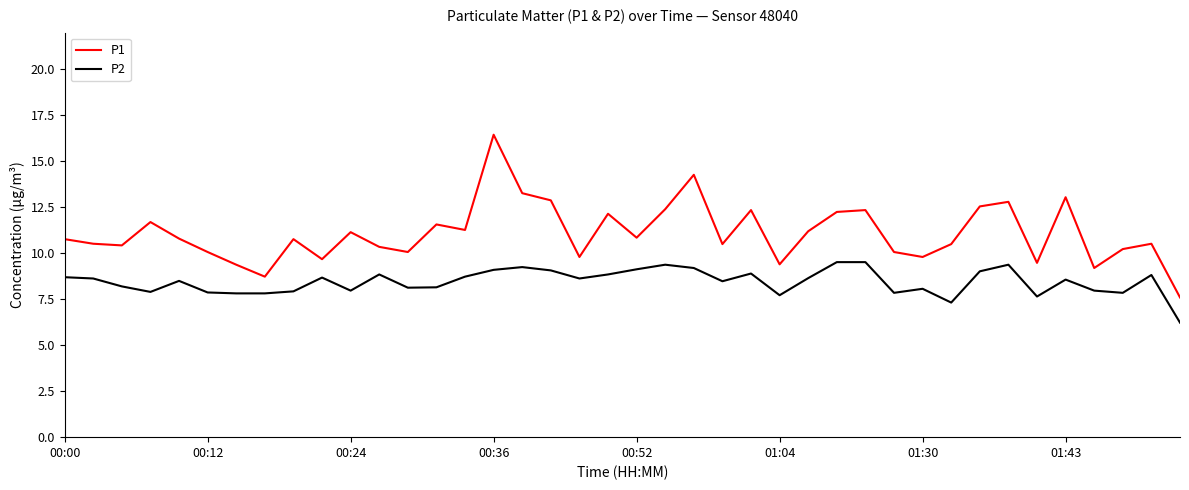

In P1, how many points are lower than both neighbors (excluding endpoints)?

12